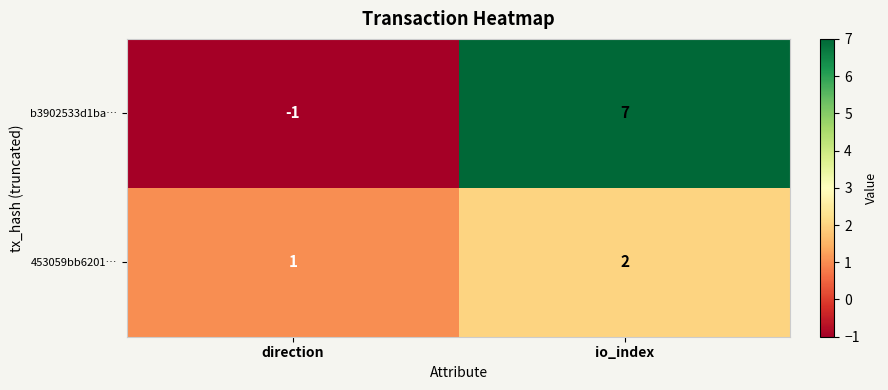

At how many categories does at least one series exceed 3?

1